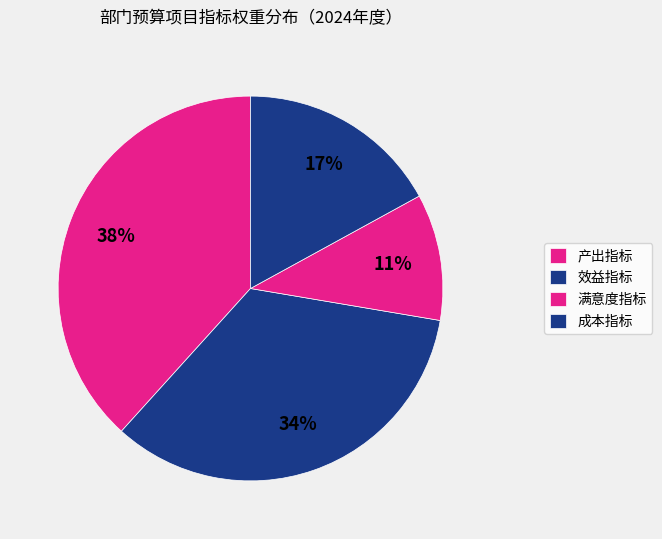

What is the smallest slice in the pie chart?

满意度指标